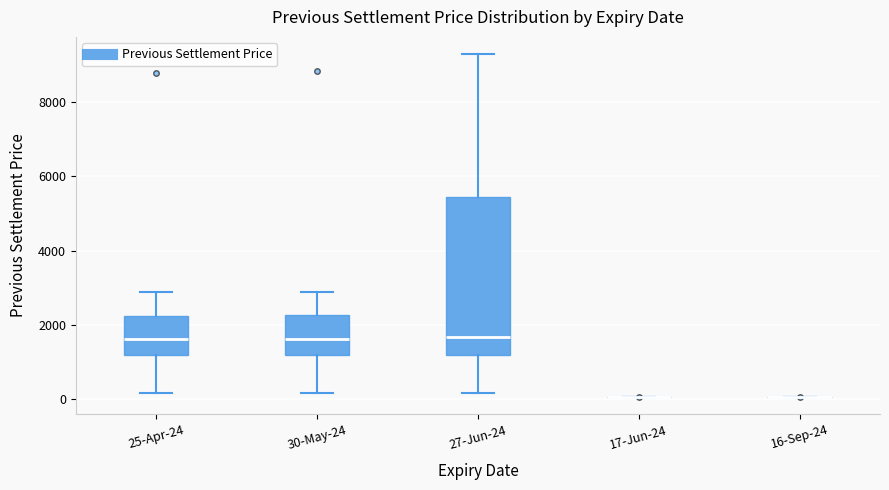

Which box is the tallest, from its lower edge to its upper edge?

27-Jun-24